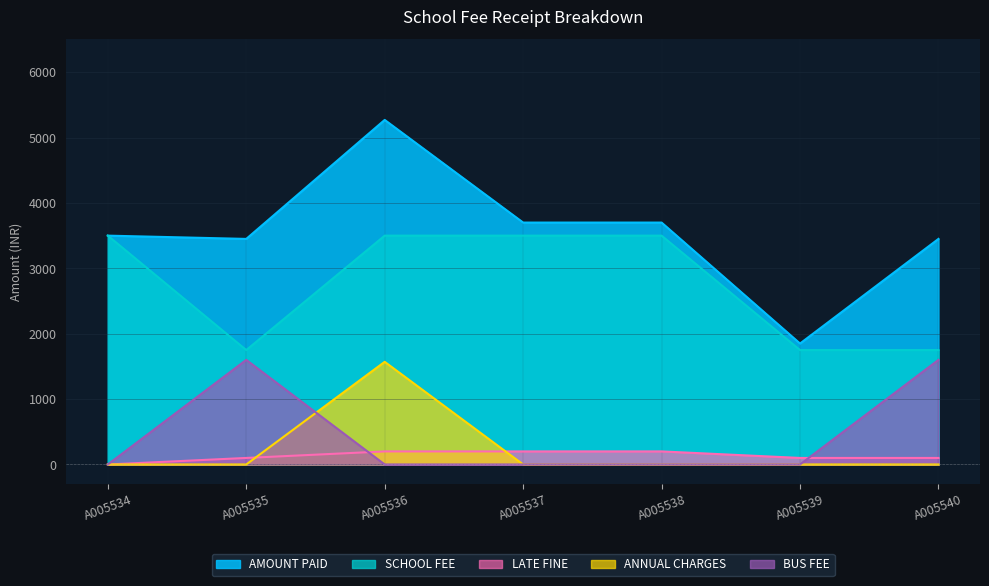

How many data points in BUS FEE are above 0?

2